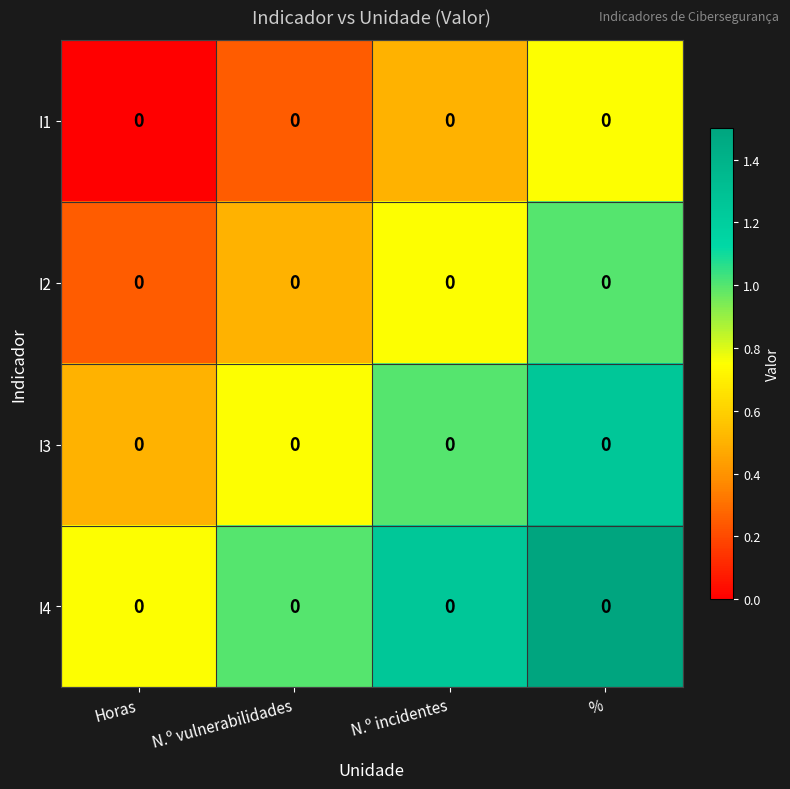

At which category is the sum across all series the highest?

%